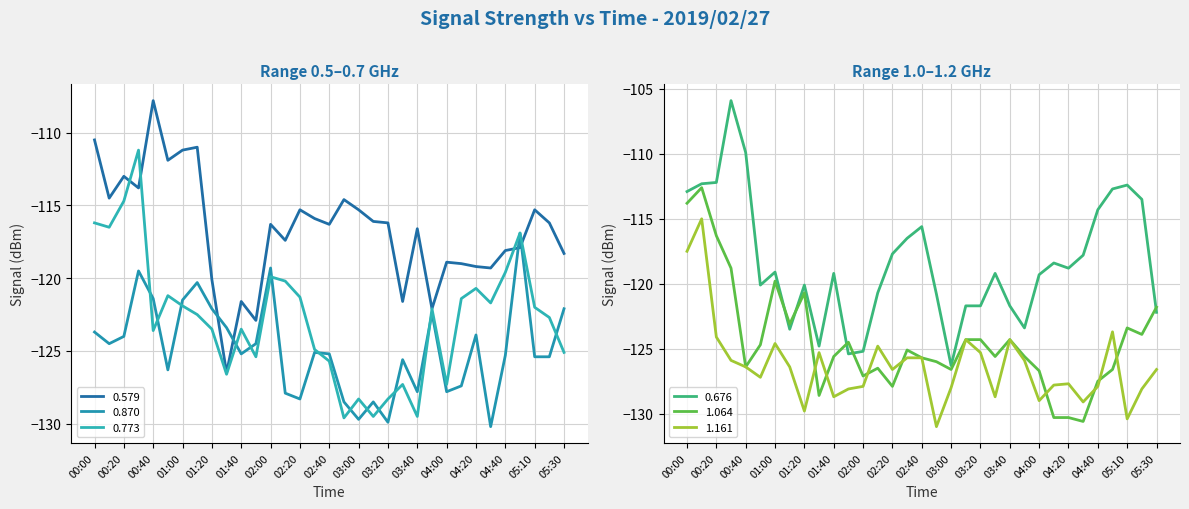

Reading left to right, transcribe all the data shown in this chart.

0.579: -110.5	-114.5	-113.0	-113.8	-107.8	-111.9	-111.2	-111.0	-120.1	-126.5	-121.6	-122.9	-116.3	-117.4	-115.3	-115.9	-116.3	-114.6	-115.3	-116.1	-116.2	-121.6	-116.6	-122.1	-118.9	-119.0	-119.2	-119.3	-118.1	-117.9	-115.3	-116.2	-118.3
0.870: -123.7	-124.5	-124.0	-119.5	-121.4	-126.3	-121.5	-120.3	-122.1	-123.4	-125.2	-124.5	-119.3	-127.9	-128.3	-125.1	-125.2	-128.5	-129.7	-128.5	-129.9	-125.6	-127.8	-122.4	-127.8	-127.4	-123.9	-130.2	-125.3	-116.9	-125.4	-125.4	-122.1
0.773: -116.2	-116.5	-114.7	-111.2	-123.6	-121.2	-121.9	-122.5	-123.5	-126.6	-123.5	-125.4	-119.9	-120.2	-121.3	-124.9	-125.7	-129.6	-128.3	-129.5	-128.3	-127.3	-129.5	-122.1	-127.3	-121.4	-120.7	-121.7	-119.6	-116.9	-122.0	-122.7	-125.1
0.676: -112.9	-112.3	-112.2	-105.9	-109.9	-120.1	-119.1	-123.5	-120.1	-124.8	-119.2	-125.4	-125.2	-120.7	-117.7	-116.5	-115.6	-120.8	-126.3	-121.7	-121.7	-119.2	-121.7	-123.4	-119.3	-118.4	-118.8	-117.8	-114.3	-112.7	-112.4	-113.5	-122.2
1.064: -113.8	-112.6	-116.3	-118.8	-126.4	-124.7	-119.8	-123.1	-120.7	-128.6	-125.6	-124.5	-127.1	-126.5	-127.9	-125.1	-125.7	-126.0	-126.6	-124.3	-124.3	-125.6	-124.3	-125.6	-126.7	-130.3	-130.3	-130.6	-127.5	-126.6	-123.4	-123.9	-121.8
1.161: -117.5	-115.0	-124.1	-125.9	-126.4	-127.2	-124.6	-126.4	-129.8	-125.3	-128.7	-128.1	-127.9	-124.8	-126.6	-125.7	-125.7	-131.0	-128.0	-124.3	-125.3	-128.7	-124.3	-125.9	-129.0	-127.8	-127.7	-129.1	-127.9	-123.7	-130.4	-128.1	-126.6